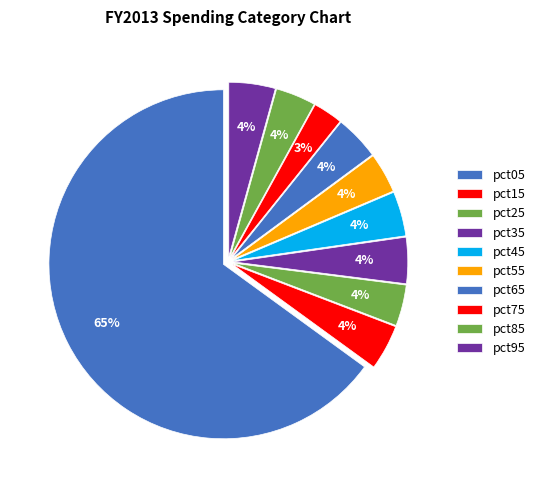

To the nearest percent, what is the difference between the pct45 and pct75 slice percentages?

1%